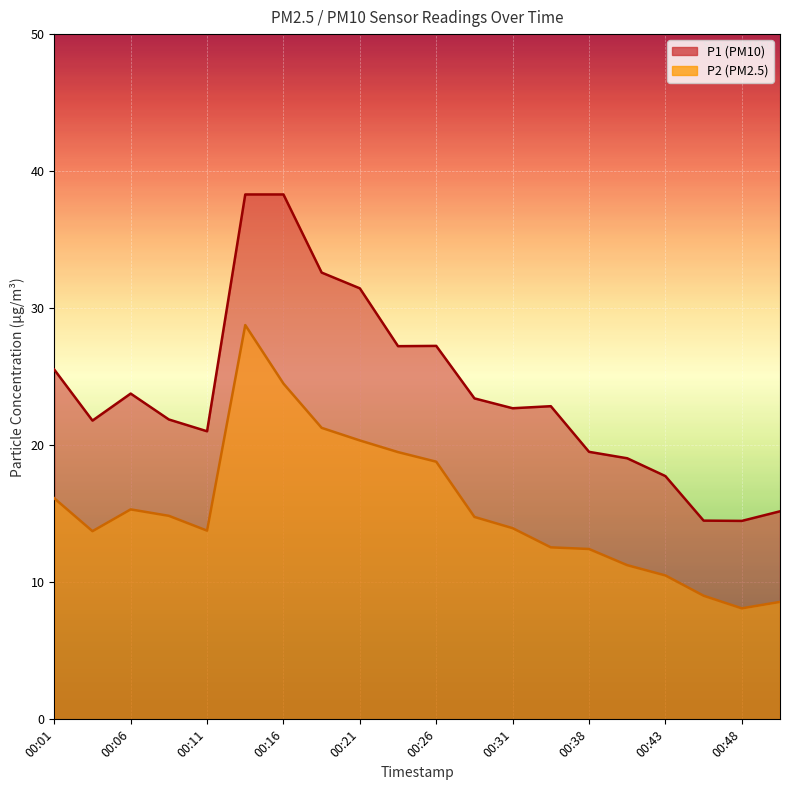

How many values in the P2 series exceed 14?

10